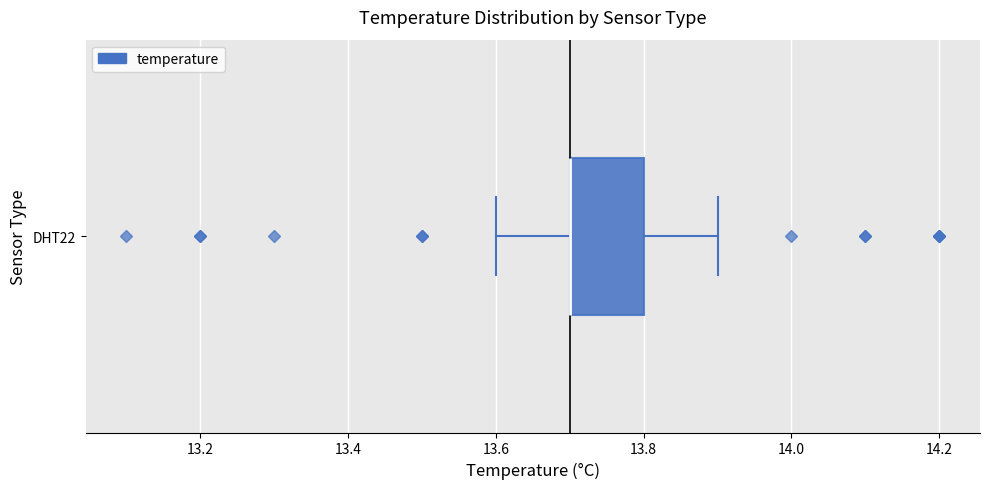

Transcribe this box plot: give where the median line is, the range the box spans, and where the two whiskers end, as read against the x-axis. The values are not printed on the chart, so give them approximately, as read against the axis.

median 13.7 (drawn on the box's left edge), box 13.7 to 13.8, whiskers 13.6 to 13.9